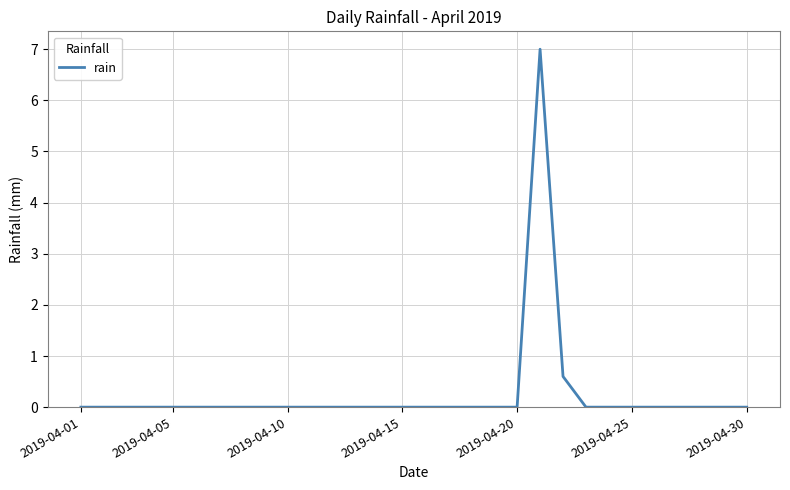

What is the difference between the maximum and minimum values?

7.0